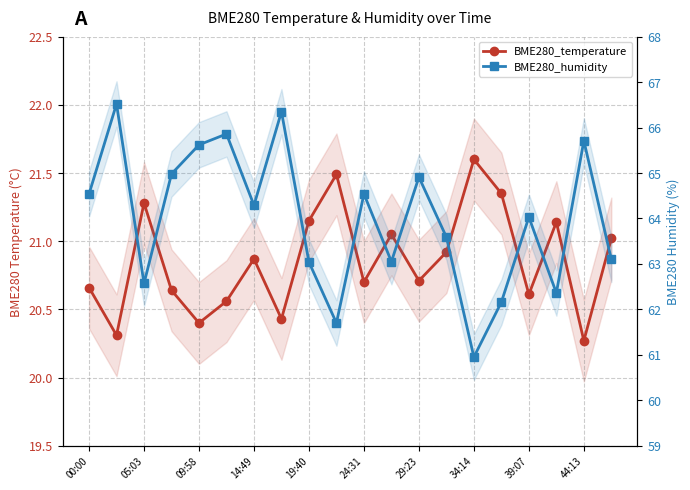

List the series in order of their peak value, lowest first.

BME280_temperature, BME280_humidity